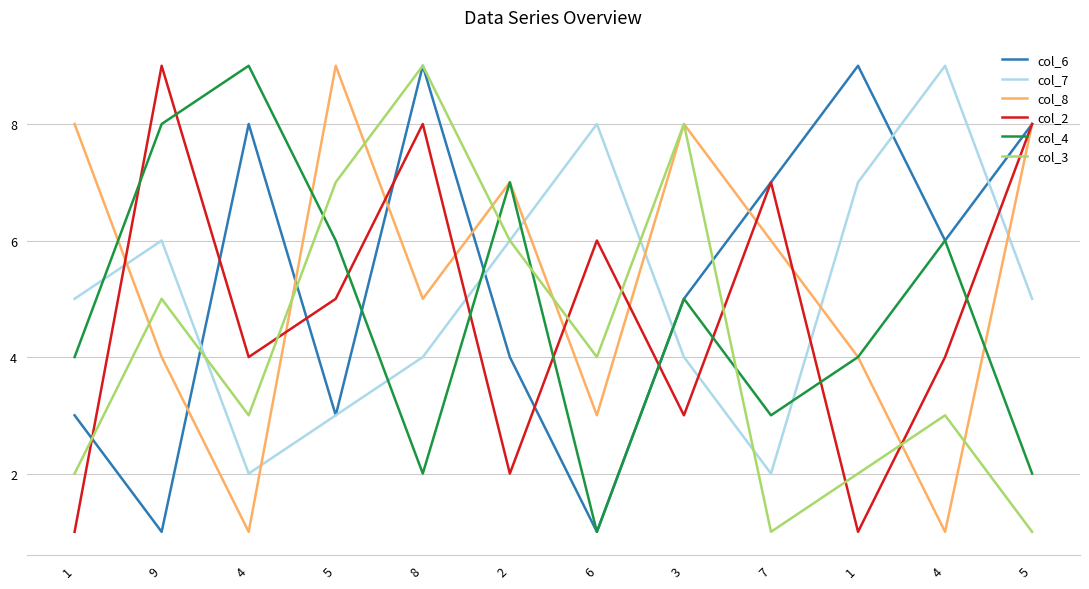

True or false: col_8 has more than 0 interior local peaks.

True